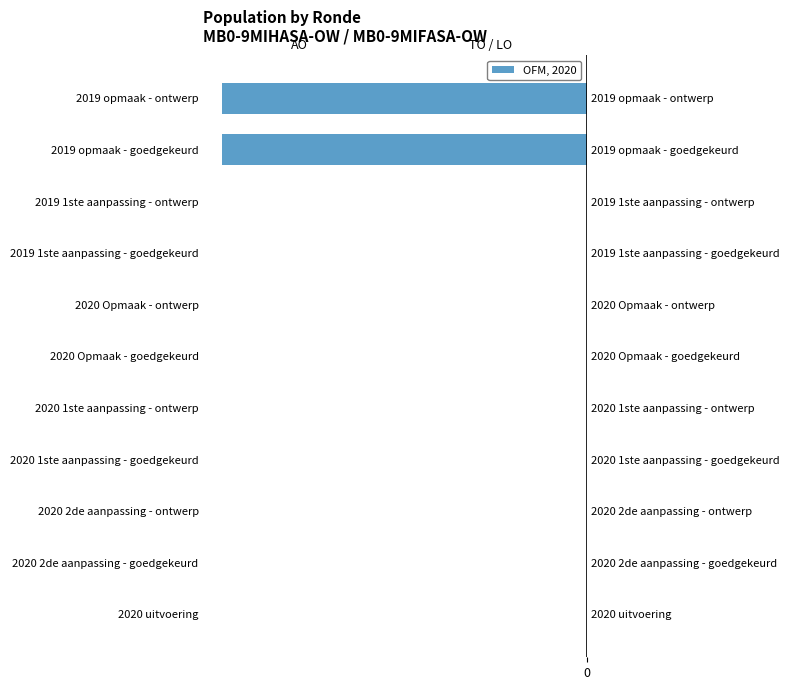

What is the smallest value displayed?

-25.0